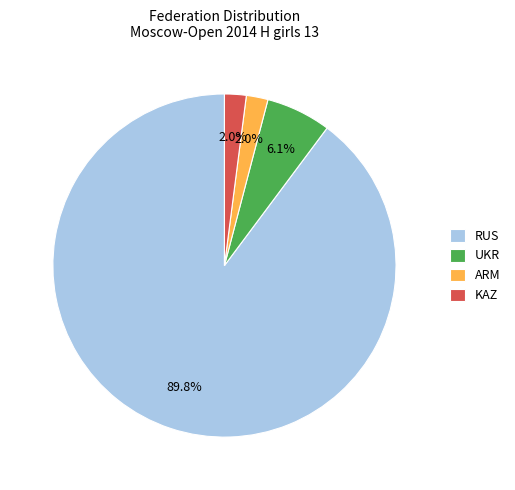

How many slices are in this pie chart?

4